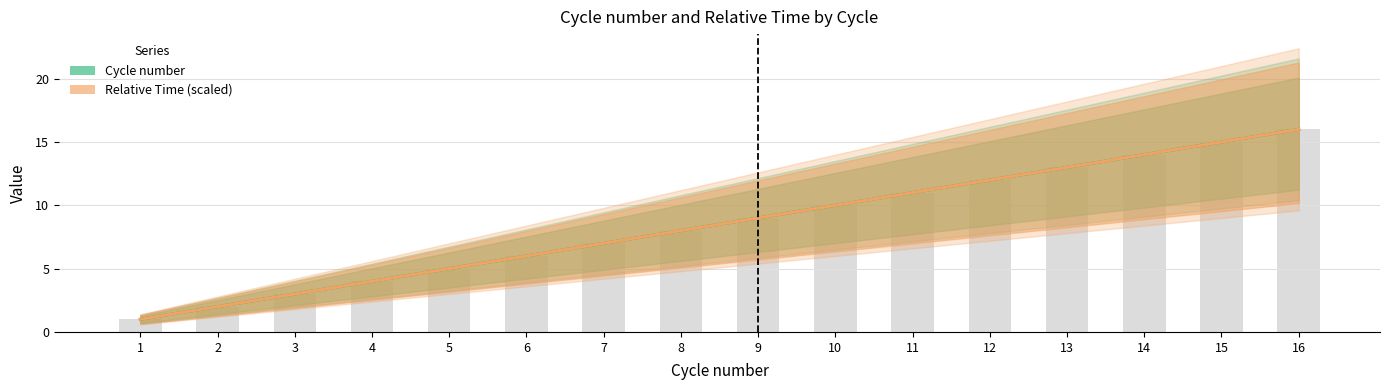

Rank the categories by Relative Time (scaled) value from highest to lowest.

16, 15, 14, 13, 12, 11, 10, 9, 8, 7, 6, 5, 4, 3, 2, 1